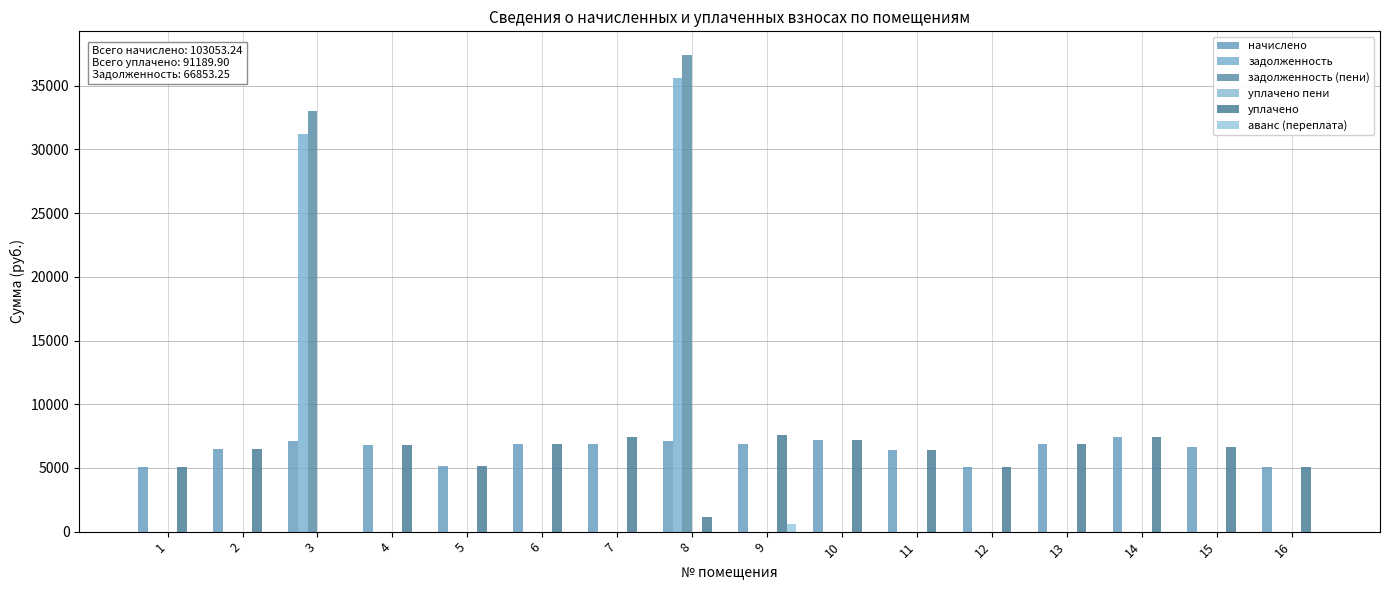

What is the difference between the highest and lowest values at 2?

6524.6